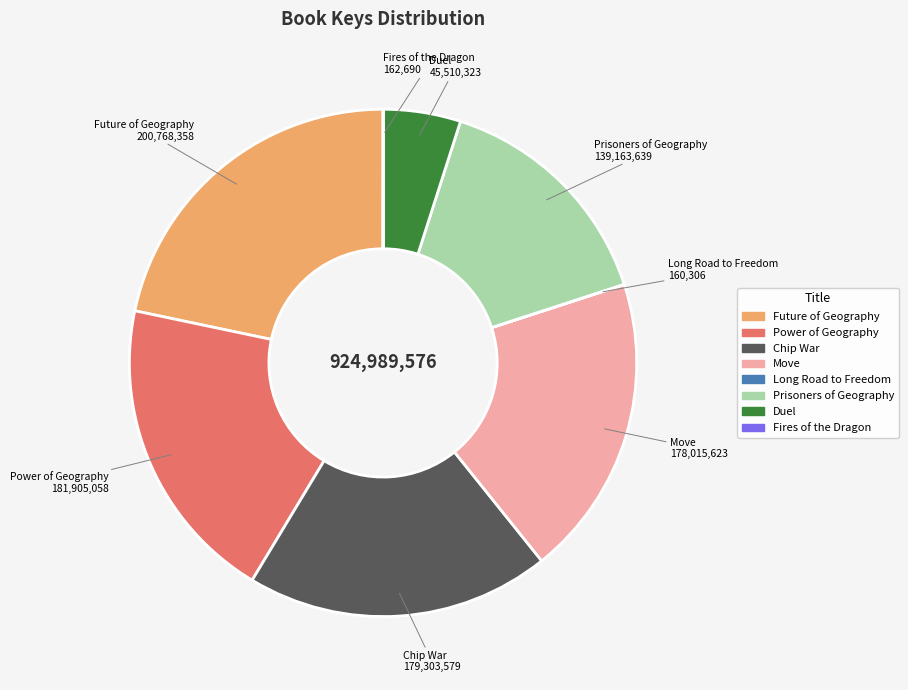

Between Prisoners of Geography and Duel, which is larger?

Prisoners of Geography